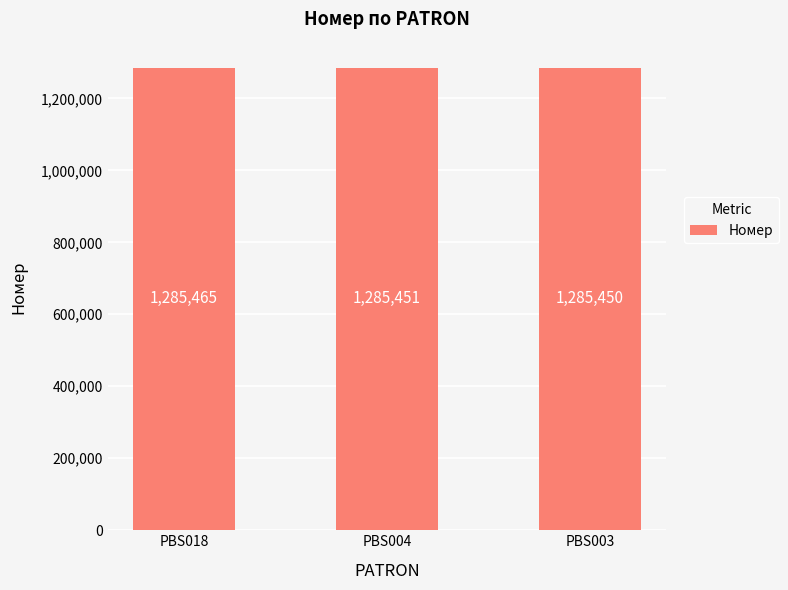

How many data points are less than 1285451?

1